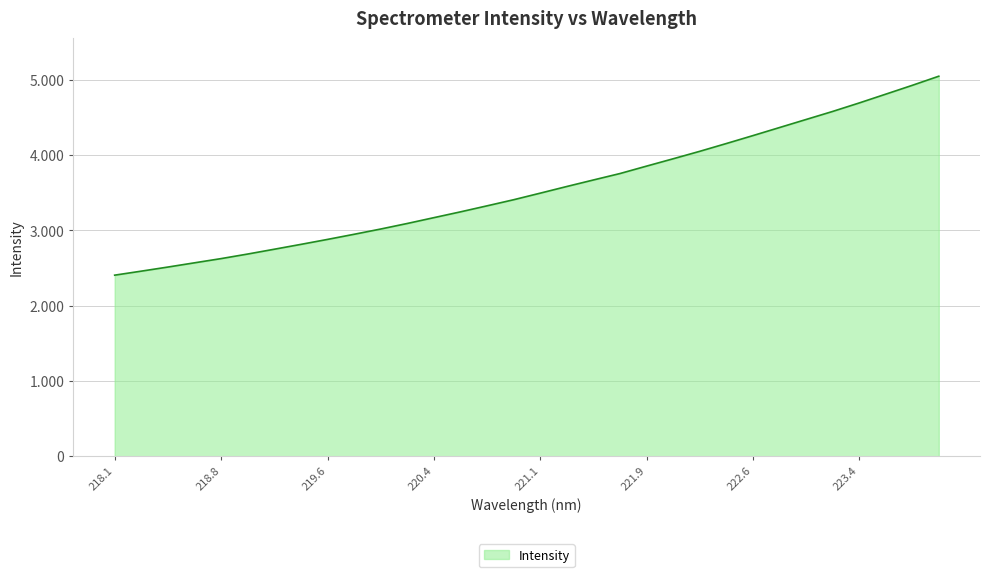

True or false: there are more than 1 points higher than both neighbors.

False